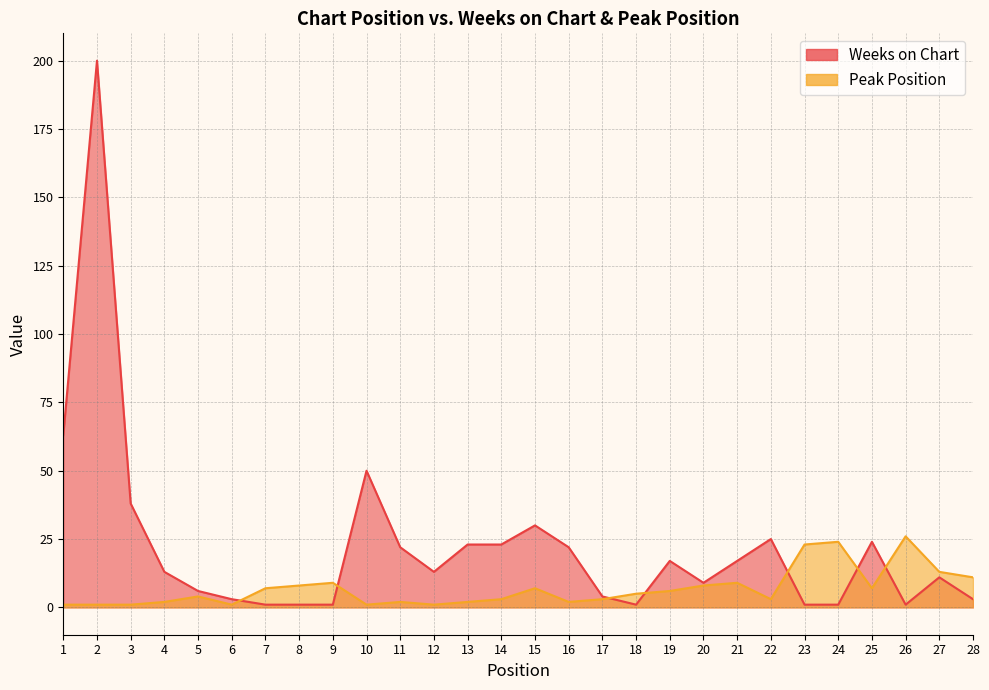

After their last crossing, which series has the higher values: Weeks on Chart or Peak Position?

Peak Position